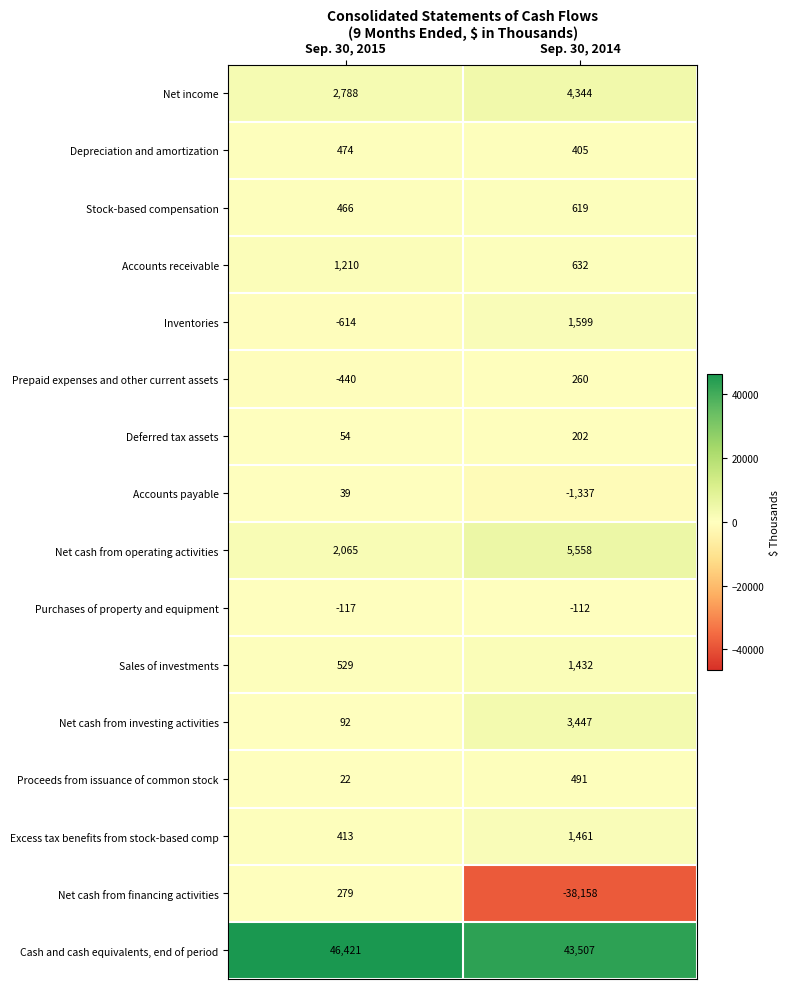

What is the total value across all series at Sep. 30, 2014?

24350